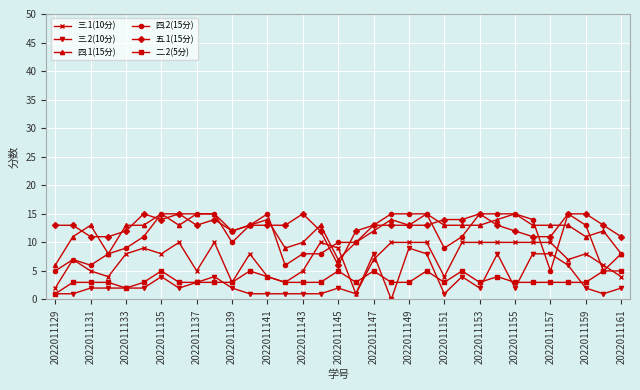

True or false: 四.1(15分) and 三.1(10分) cross at least once.

True